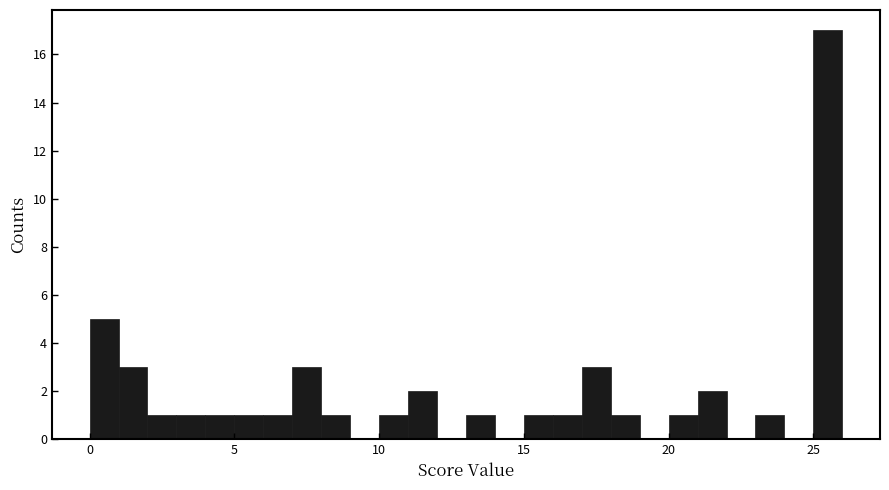

Around what value on the x-axis is the tallest bar? Give the approximate position of its centre, as read against the axis.

25.5